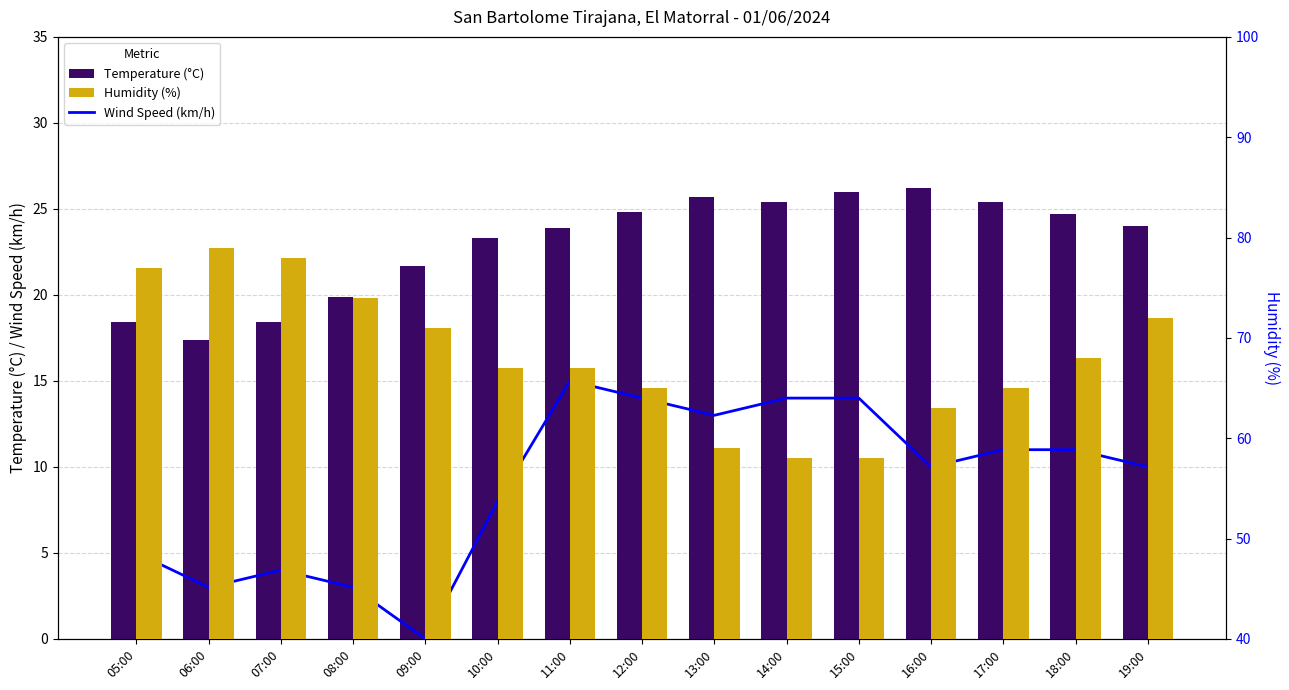

Does the chart contain any negative values?

No